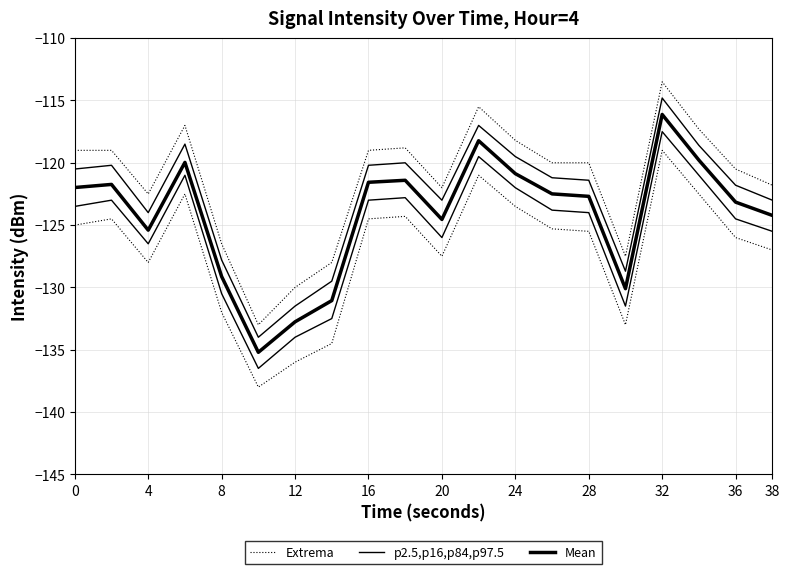

What is the difference between the second highest and minimum values in the p2.5,p16,p84,p97.5 series?

17.0